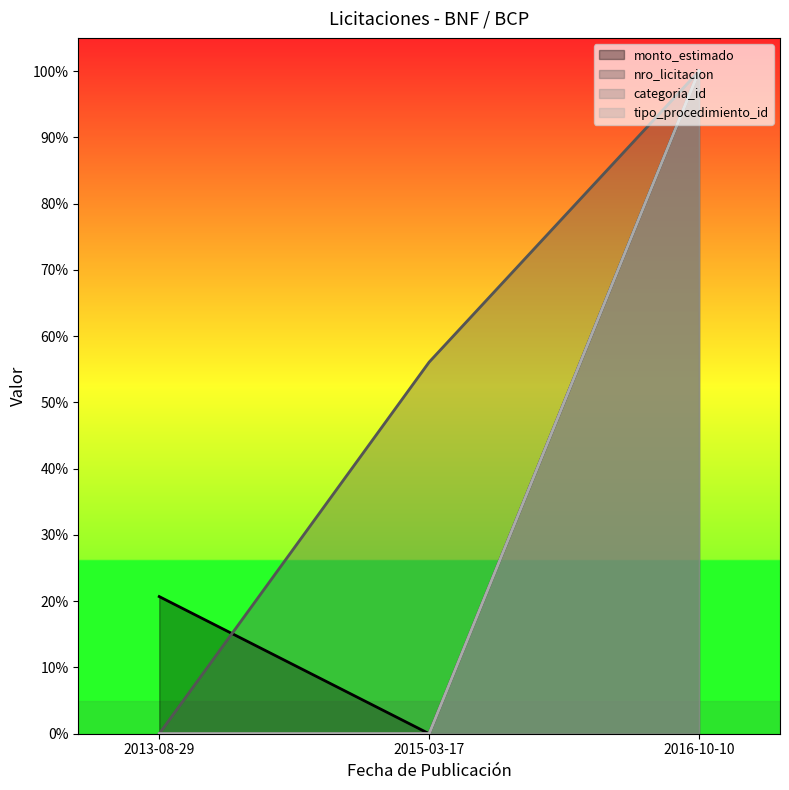

Reading left to right, transcribe all the data shown in this chart.

monto_estimado: 2013-08-29=0.2	2015-03-17=0.0	2016-10-10=1.0
nro_licitacion: 2013-08-29=0.0	2015-03-17=0.6	2016-10-10=1.0
categoria_id: 2013-08-29=0.0	2015-03-17=0.0	2016-10-10=1.0
tipo_procedimiento_id: 2013-08-29=0.0	2015-03-17=0.0	2016-10-10=1.0